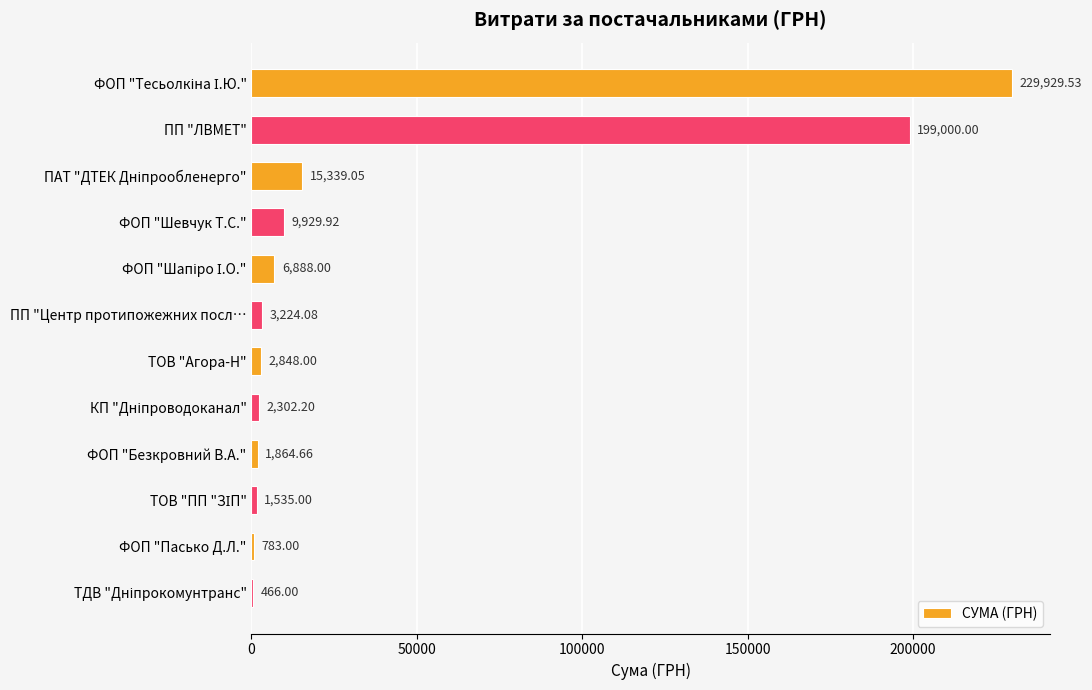

Where is the data nearest to the value 115197?

ПП "ЛВМЕТ"